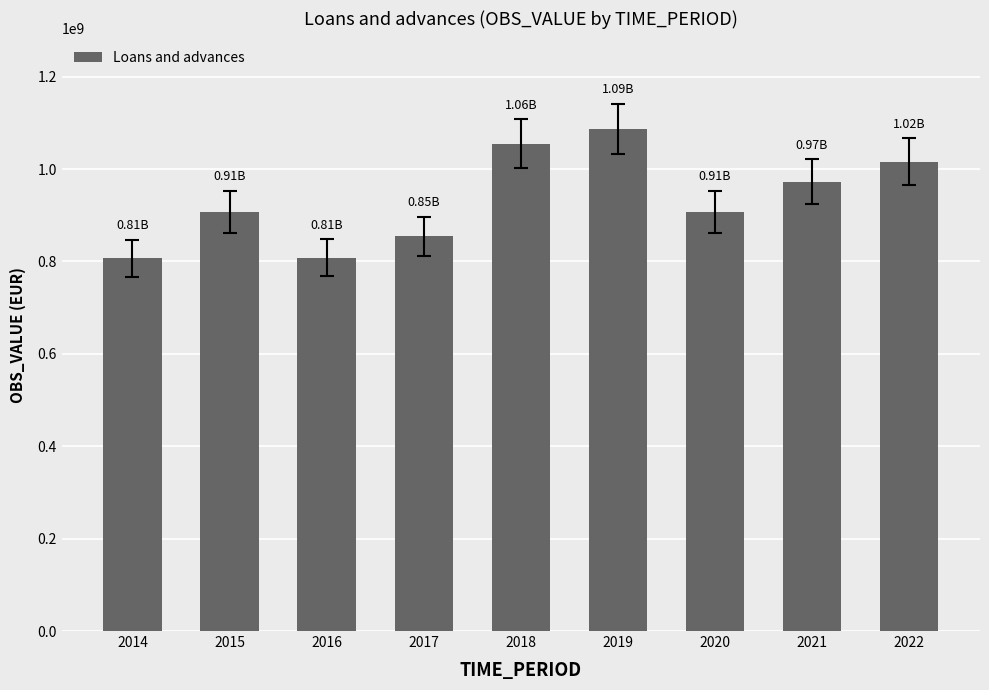

Is it true that the value at 2019 is 1591212978.9?

False